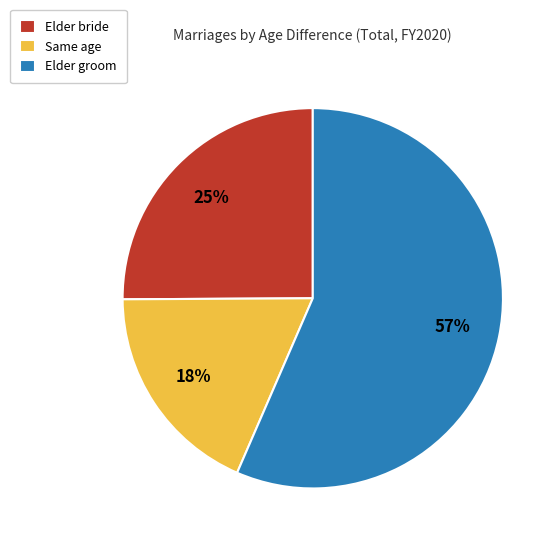

What is the majority slice?

Elder groom